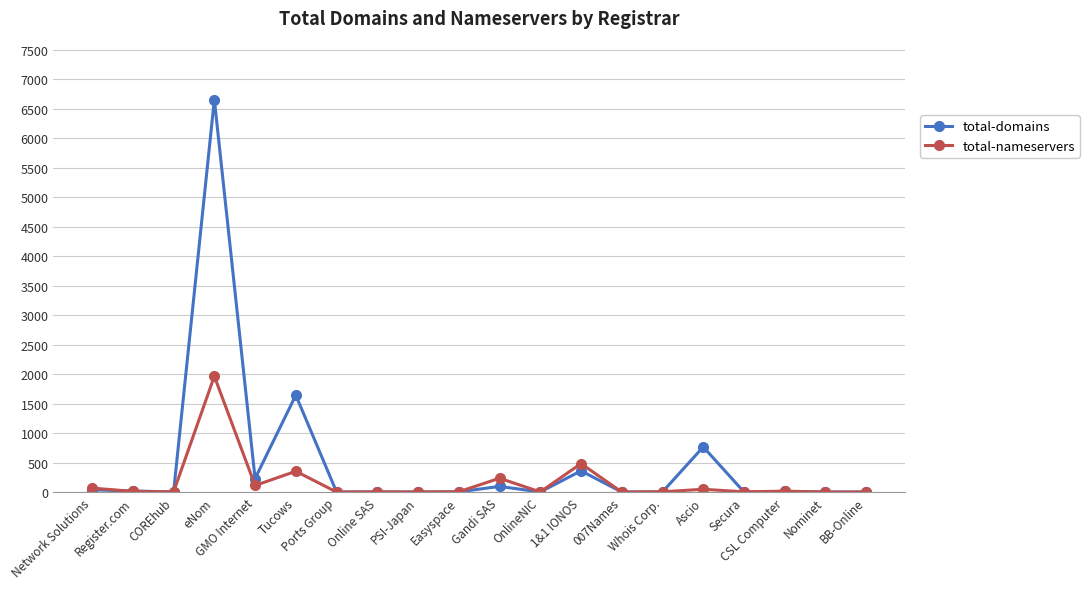

Rank the series by their maximum value, from highest to lowest.

total-domains, total-nameservers